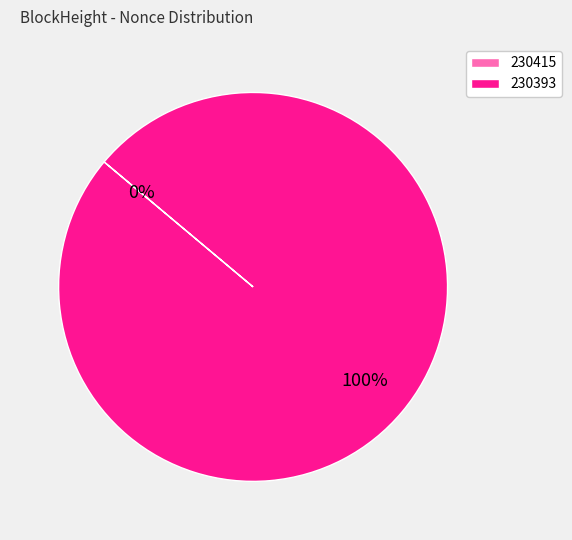

What percentage is NOT represented by 230415?

100.0%